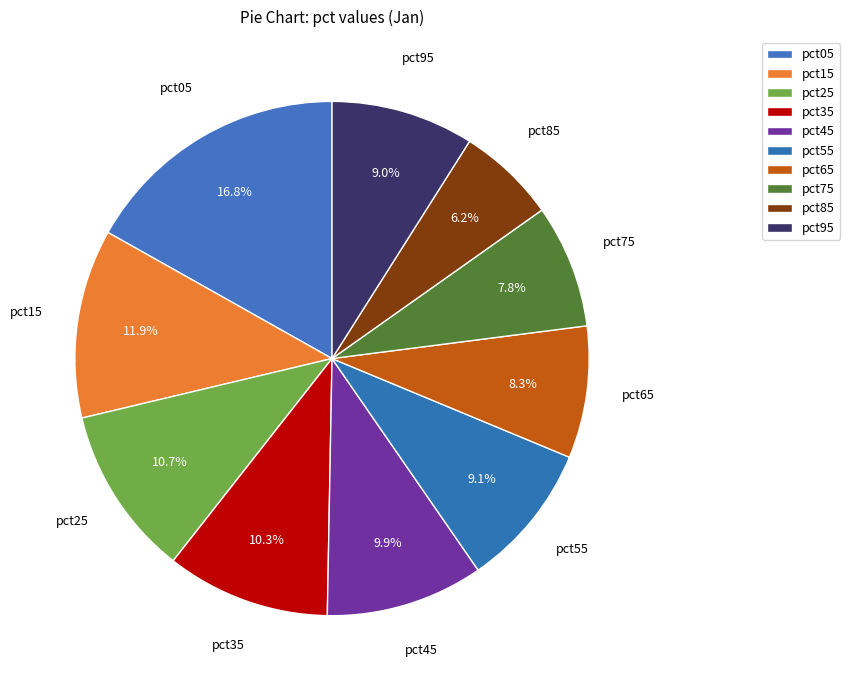

How many segments does this pie chart have?

10